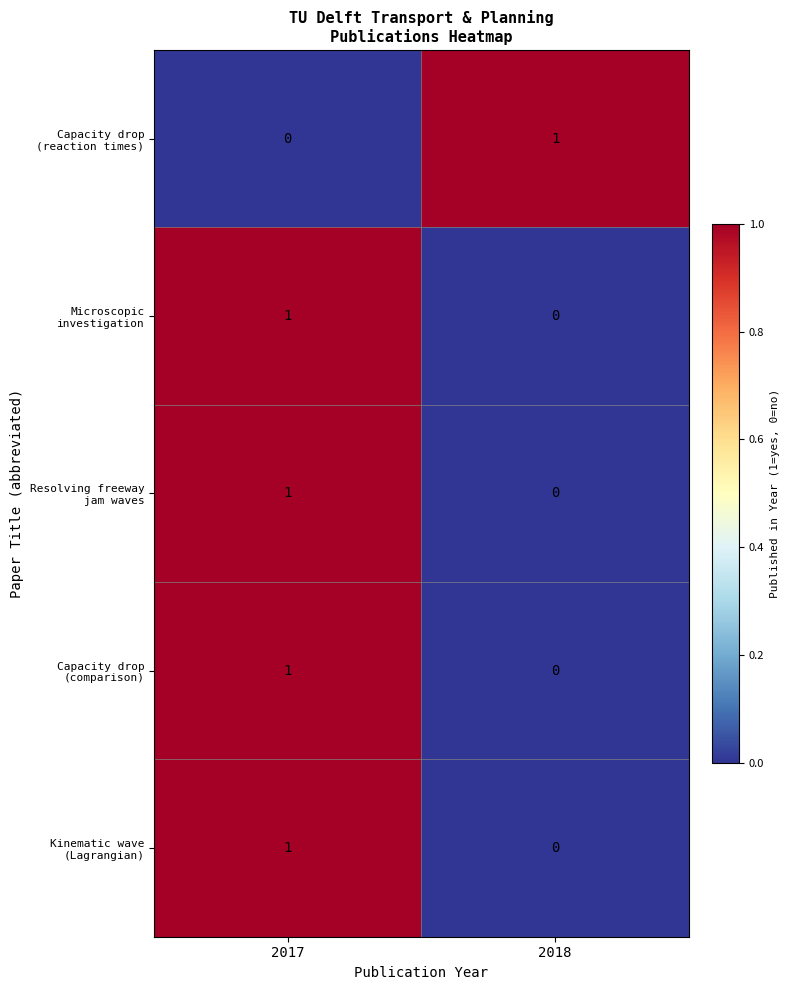

How many distinct data groups are displayed?

5